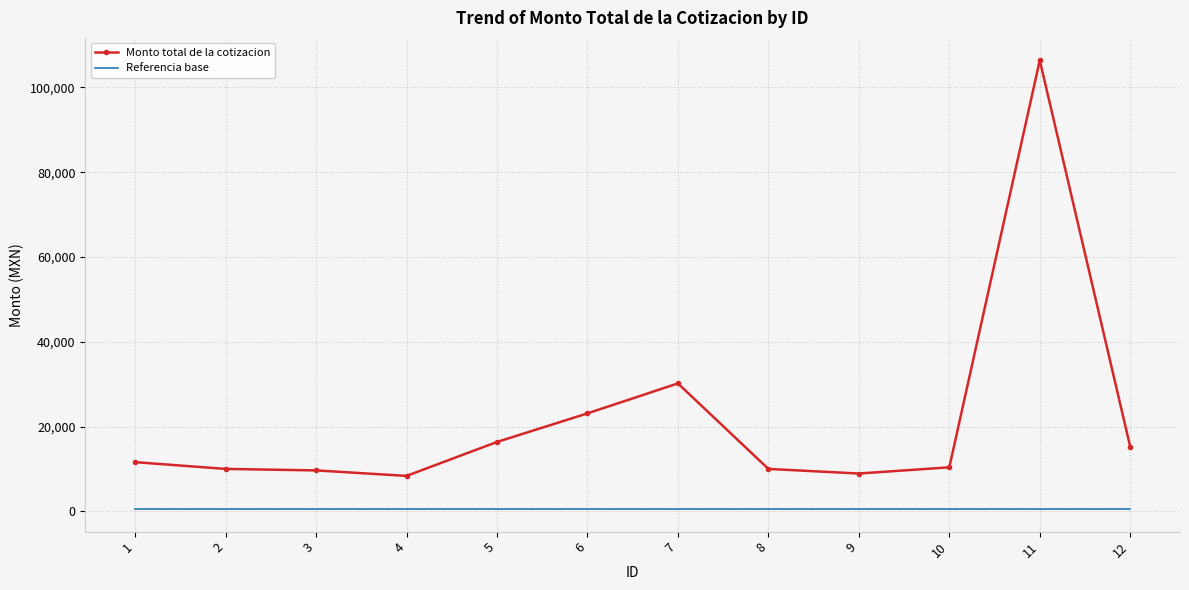

Is the value of Referencia base at 3 greater than the value of Monto total de la cotizacion at 1?

No